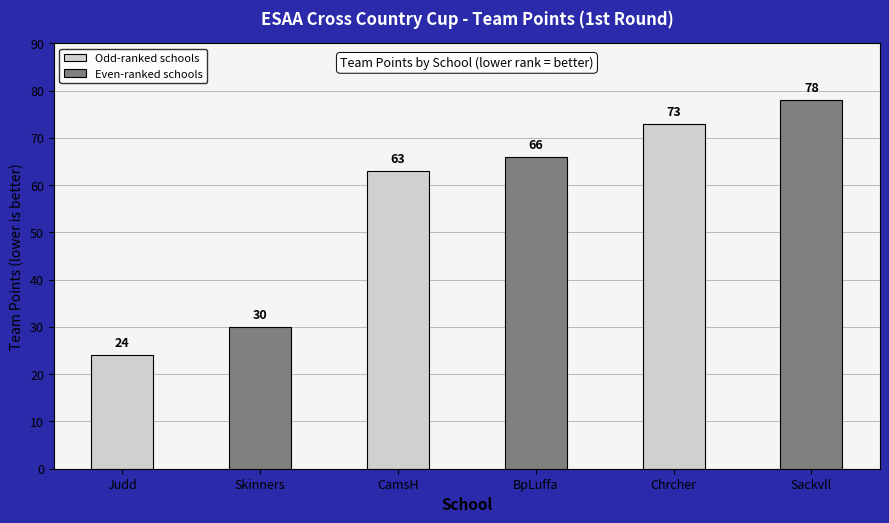

List the labels in order of value, smallest first.

Judd, Skinners, CamsH, BpLuffa, Chrcher, Sackvll